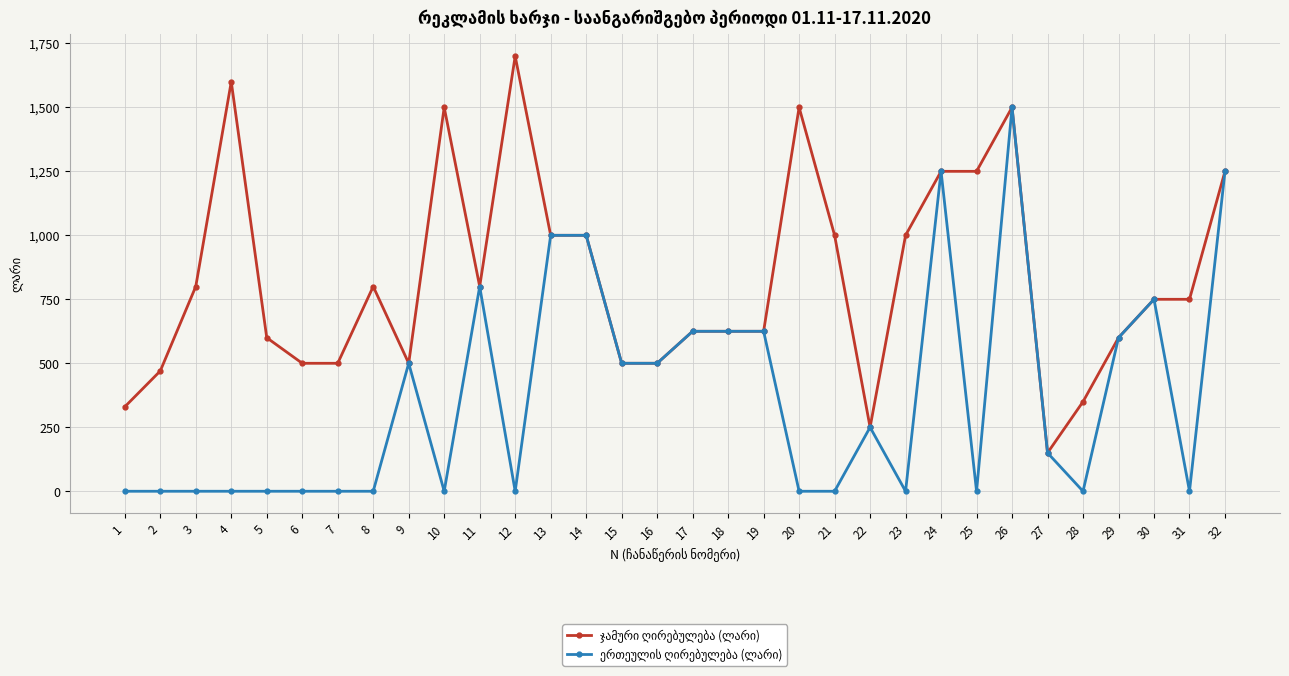

What is the greatest value displayed?

1700